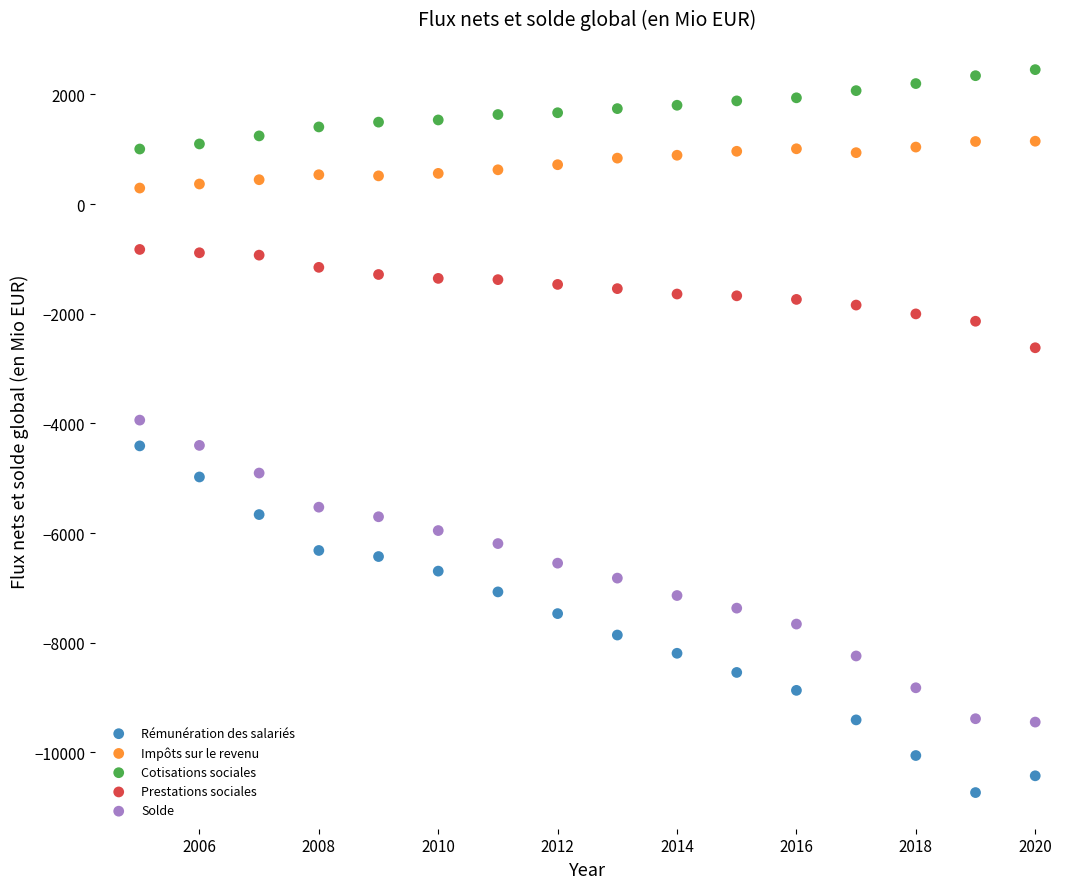

Which series contains the highest Y value?

Cotisations sociales